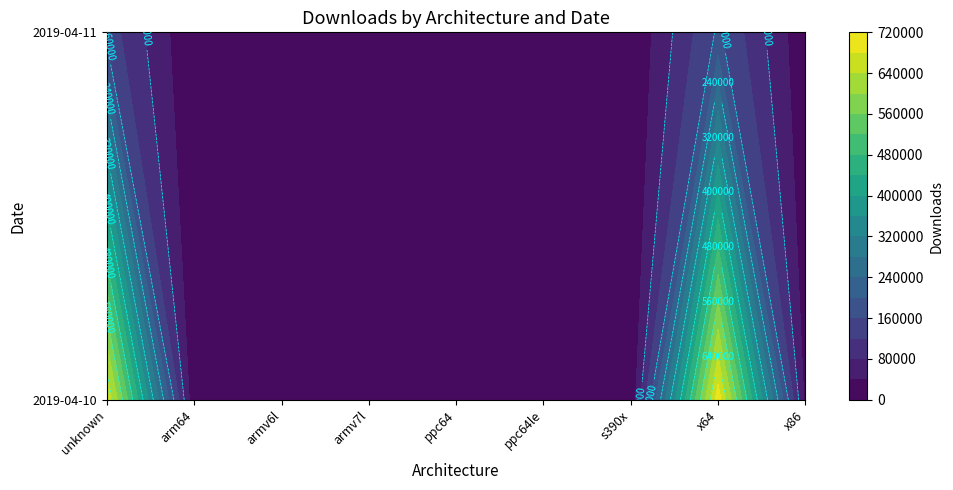

How many data points in 2019-04-10 are less than 1967?

4